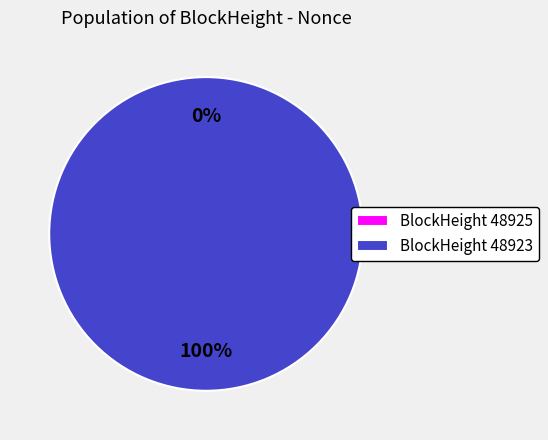

The 48925 slice represents 1% of the pie. True or false?

False